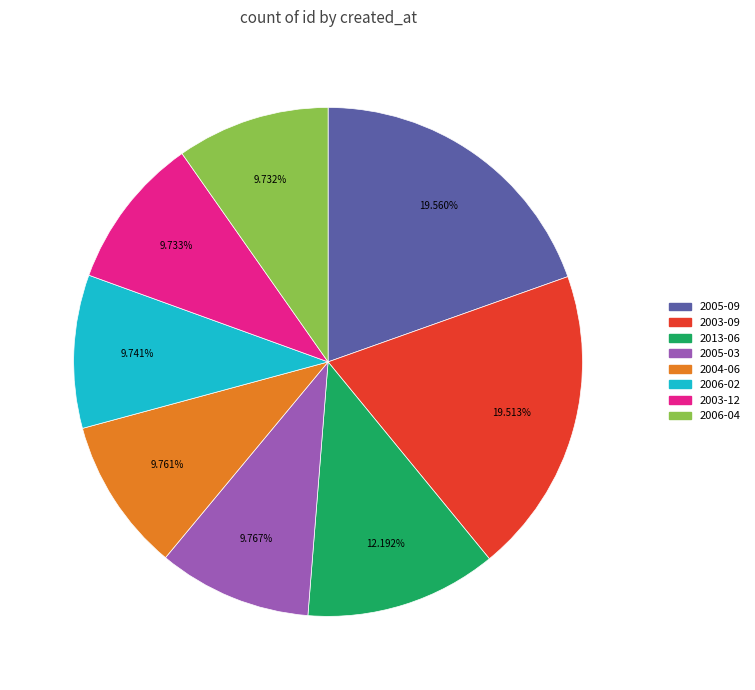

Combined, do 2005-09 and 2006-02 account for over 50%?

No